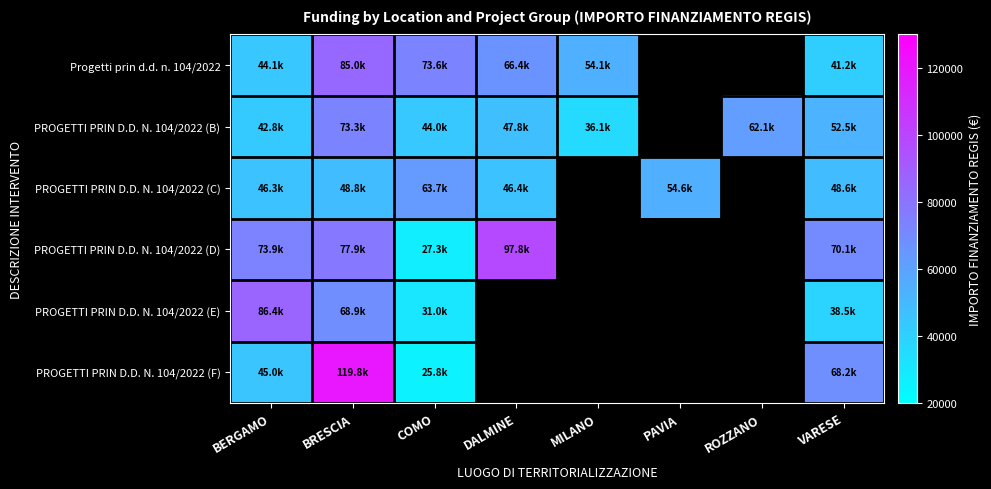

At which category does the chart reach its minimum across all series?

COMO